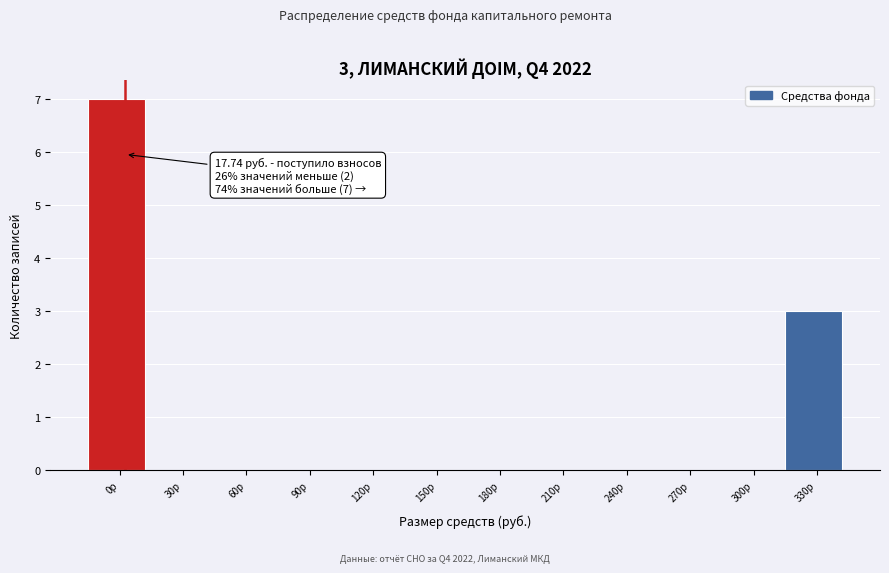

Reading left to right, what are all the values shown in this chart?

0р=7	30р=0	60р=0	90р=0	120р=0	150р=0	180р=0	210р=0	240р=0	270р=0	300р=0	330р=3